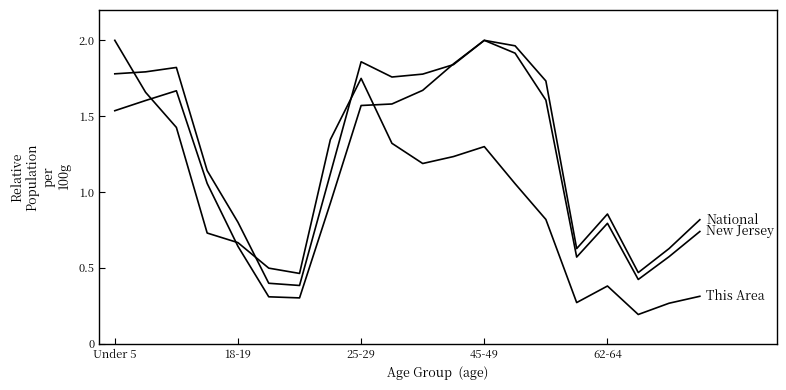

Does the chart display data point markers on the line(s)?

No